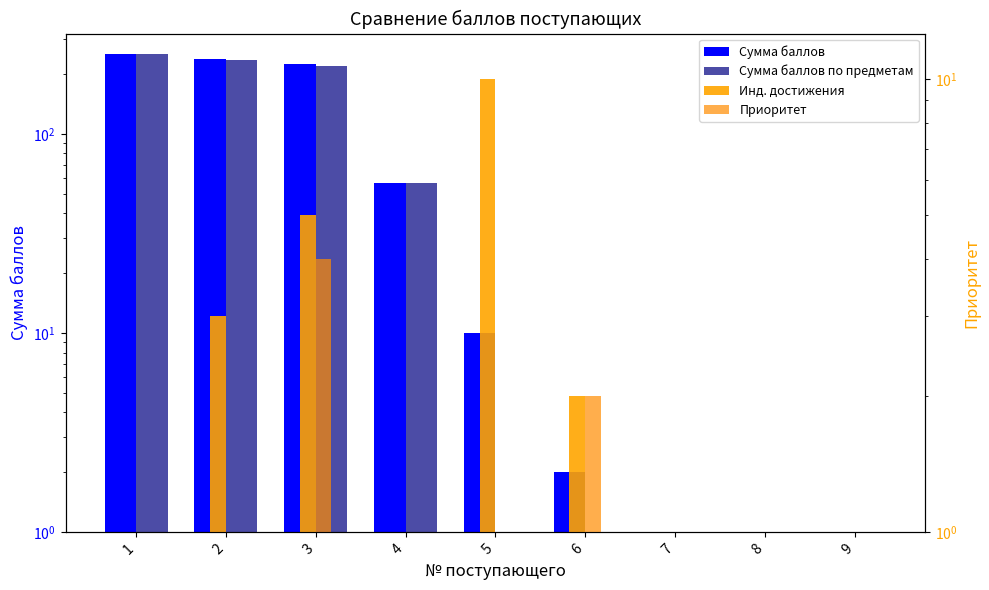

What is the difference between the maximum and minimum values in the Инд. достижения series?

9.9